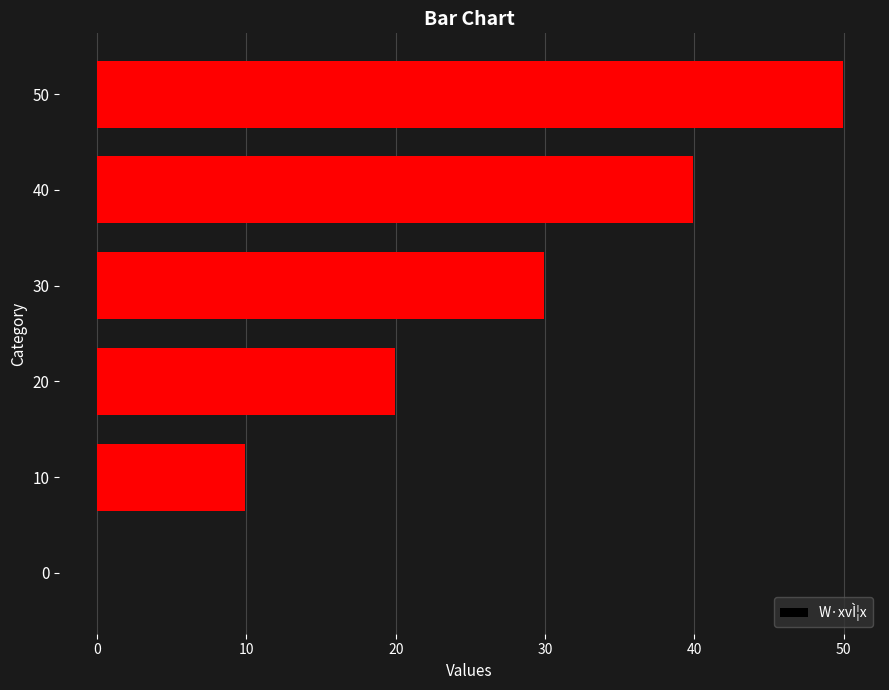

The value at 20 is 8.6. True or false?

False